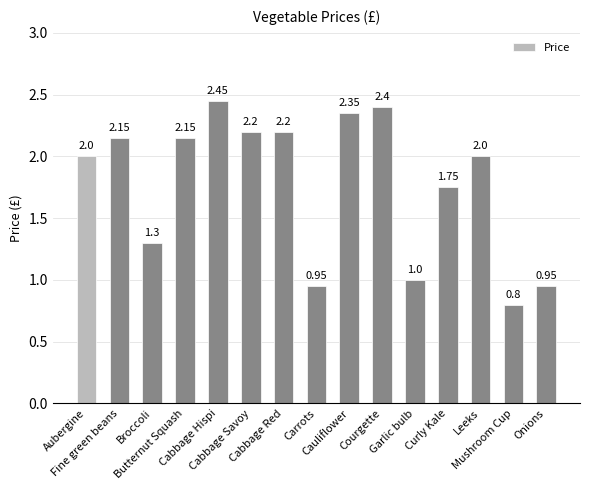

List the labels in order of value, largest first.

Cabbage Hispi, Courgette, Cauliflower, Cabbage Savoy, Cabbage Red, Fine green beans, Butternut Squash, Aubergine, Leeks, Curly Kale, Broccoli, Garlic bulb, Carrots, Onions, Mushroom Cup